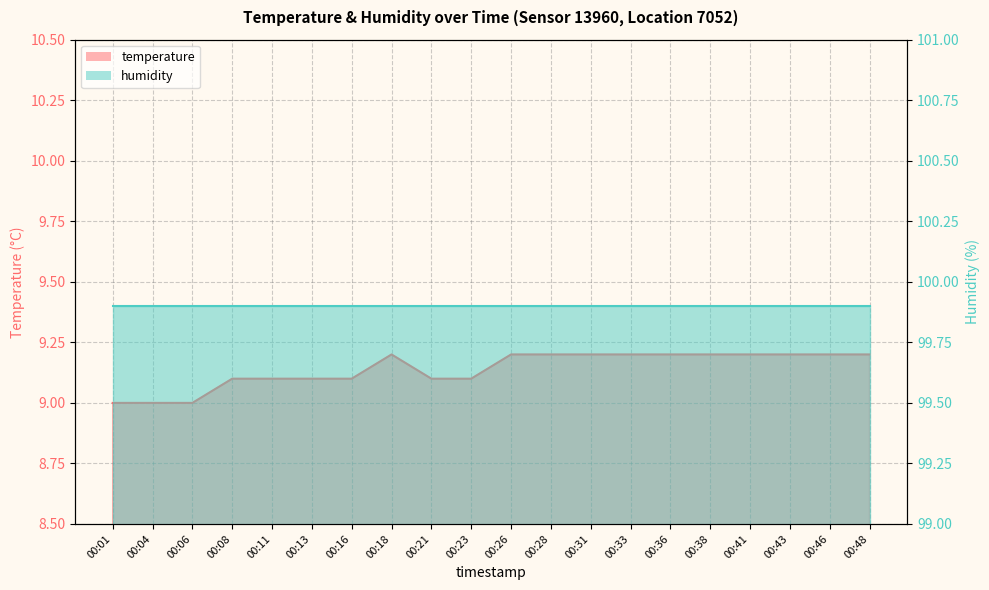

The value at 00:06 is 9.0. True or false?

True